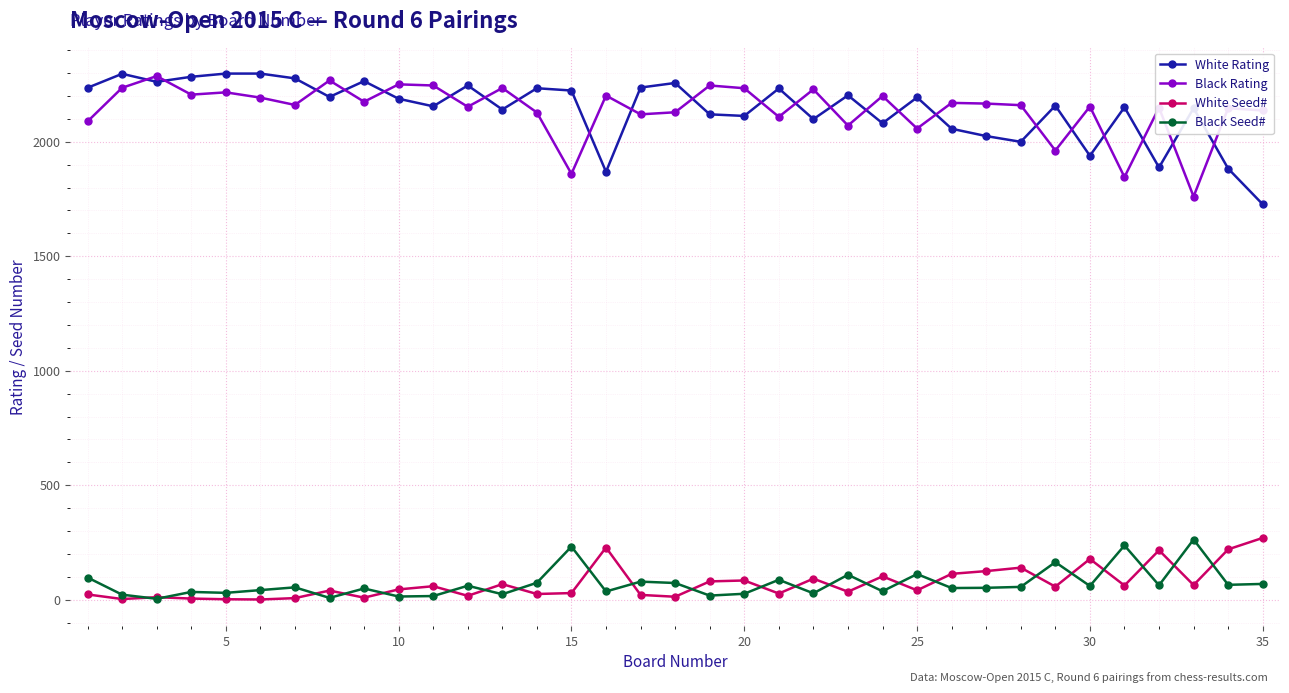

What is the sum of all Black Seed# values?

2446